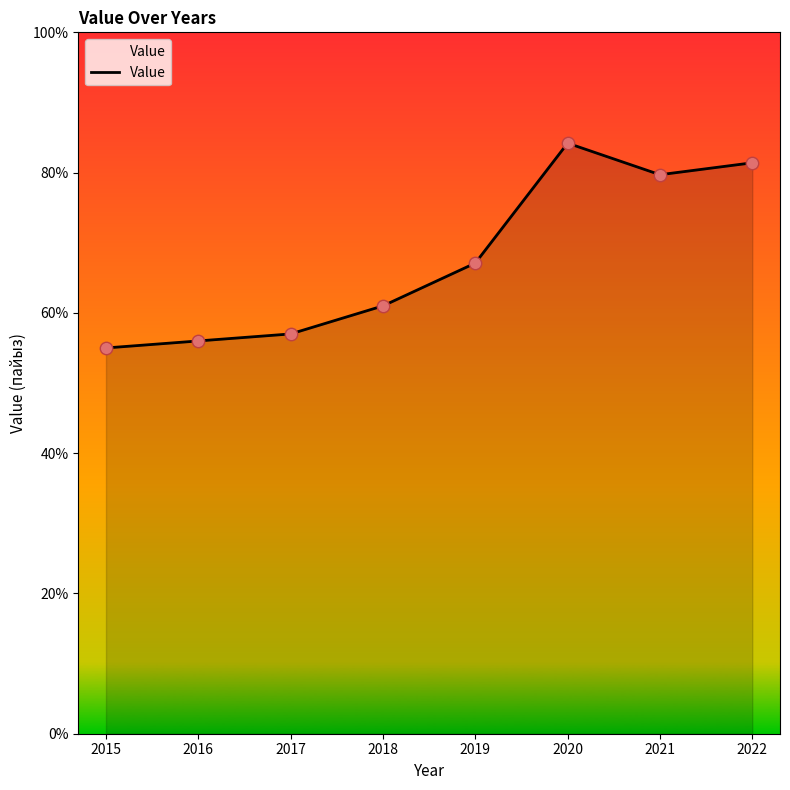

What is the change in value from 2017 to 2021?

+22.7